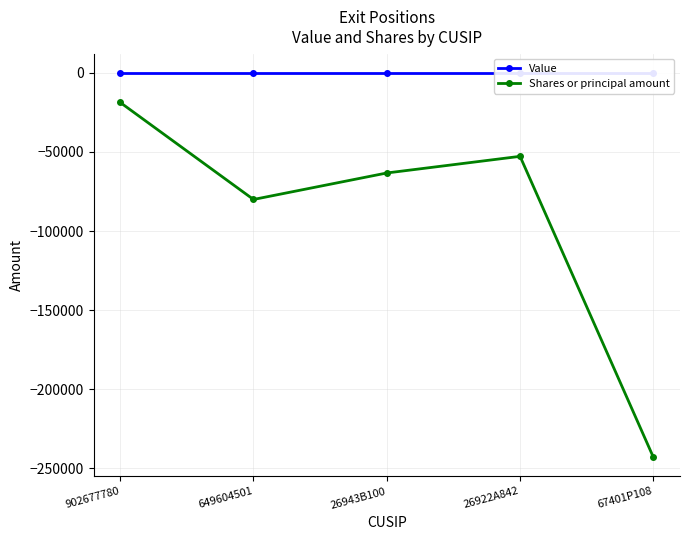

Is the value of Value at 67401P108 greater than the value of Shares or principal amount at 26922A842?

Yes